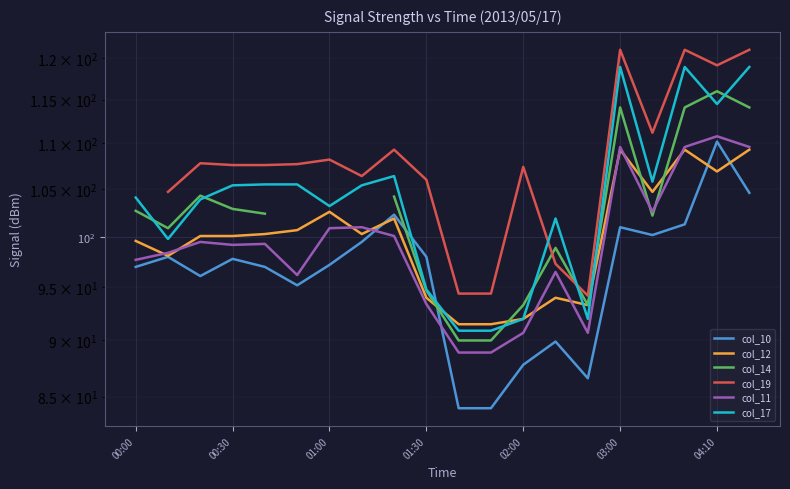

At which category is the sum across all series the highest?

04:10